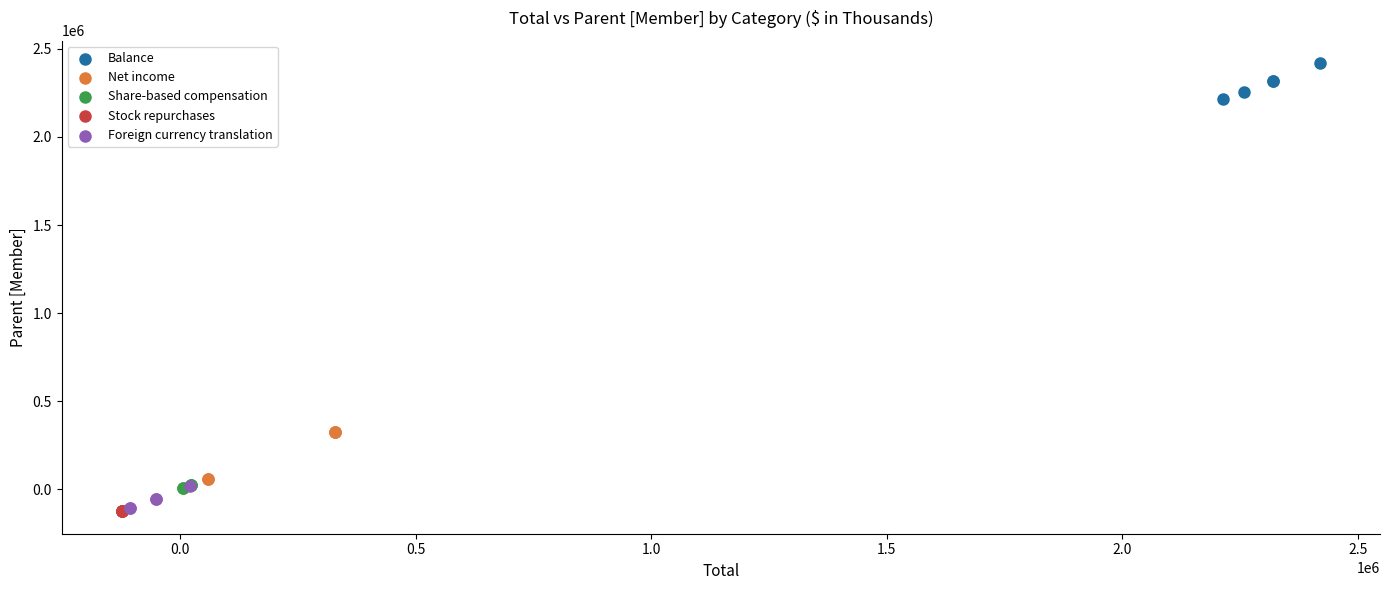

Which series contains the highest Y value?

Balance